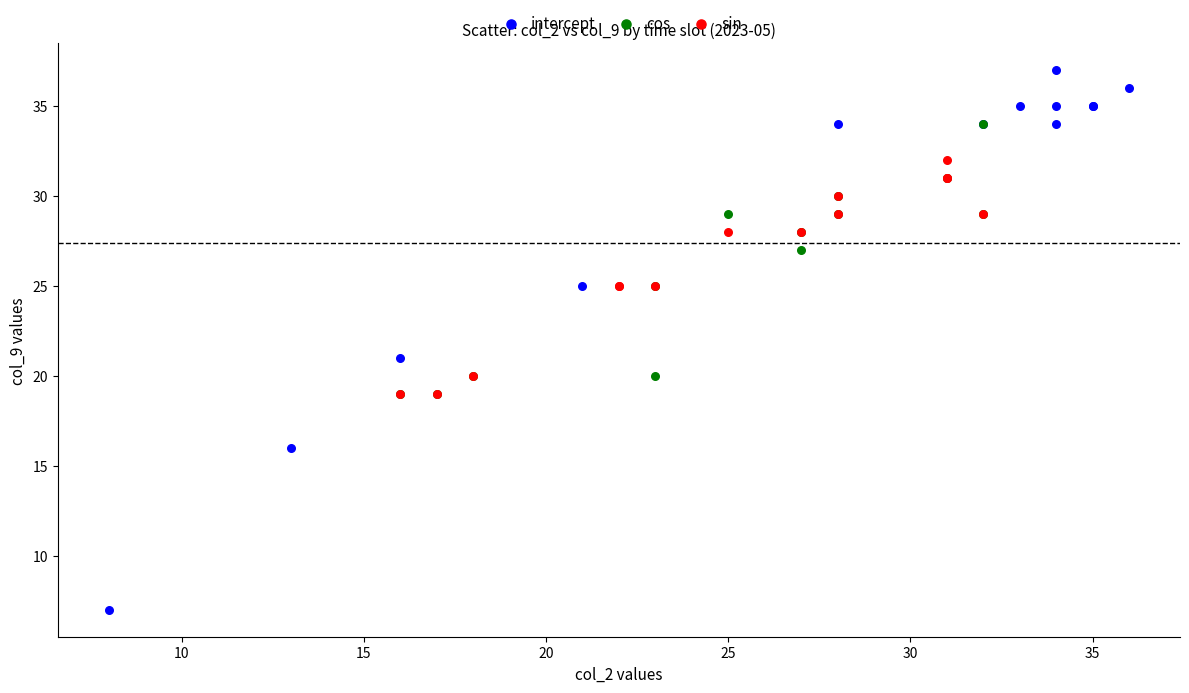

What are all the series names shown in the legend?

intercept, cos, sin